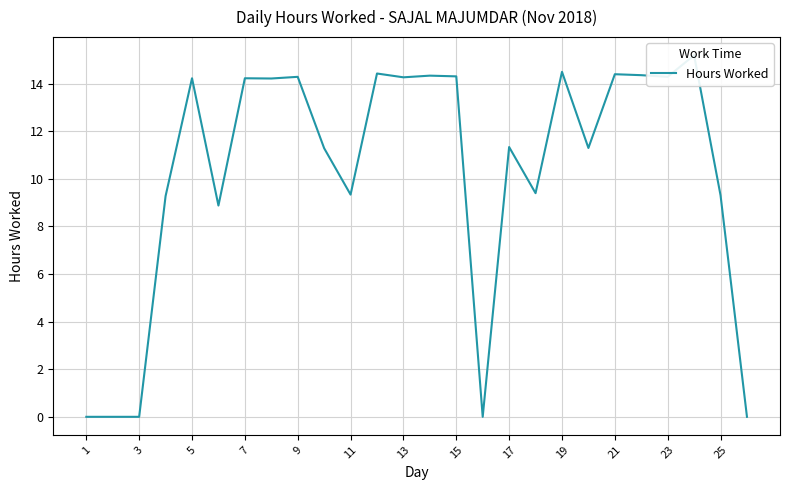

What is the difference between the second highest and minimum values?

14.5